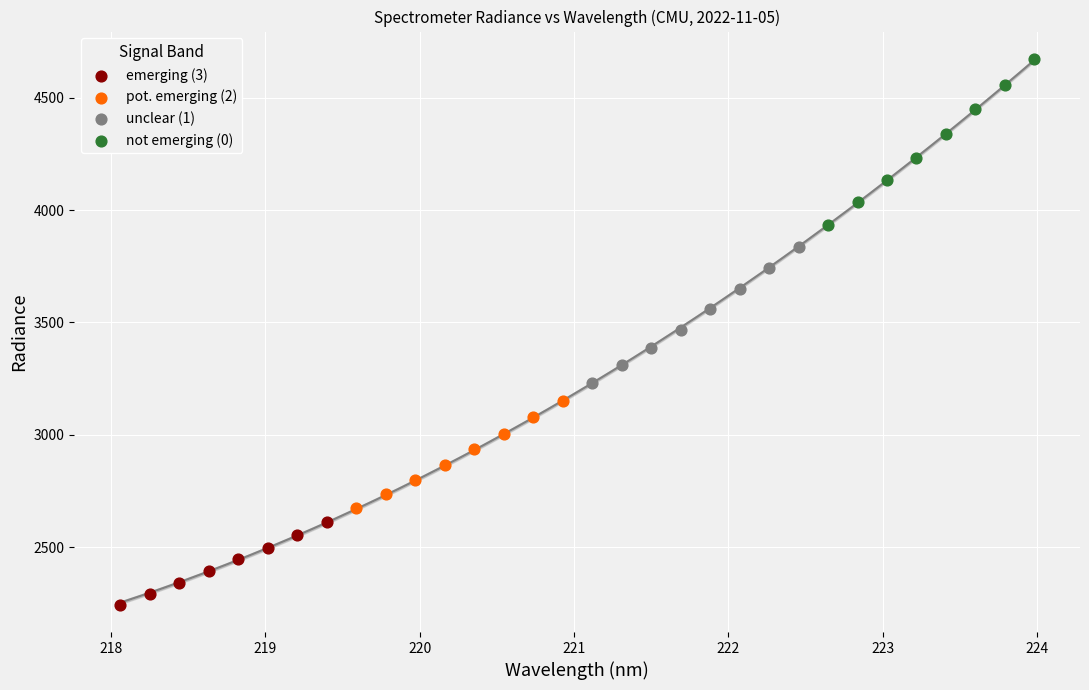

Which series contains the highest Y value?

not emerging (0)